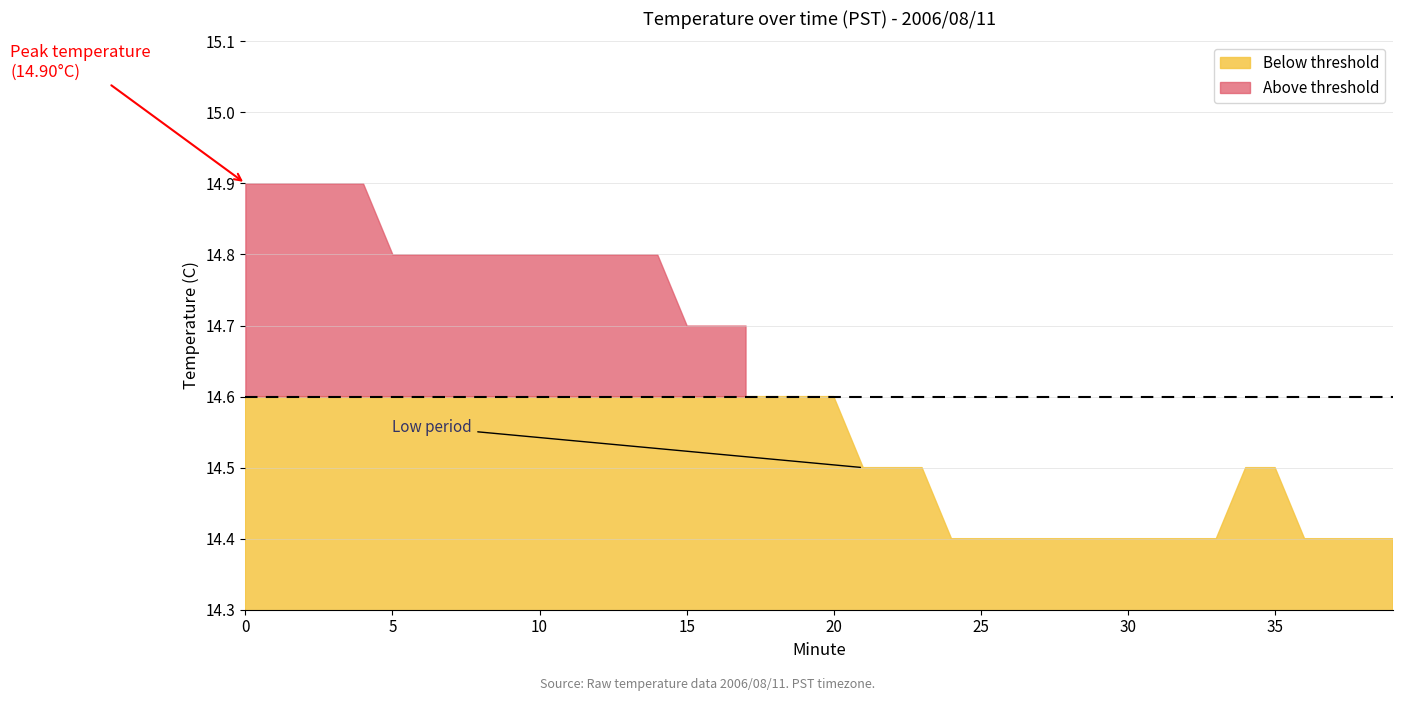

What is the sum of the values at 16 and 5?

29.5